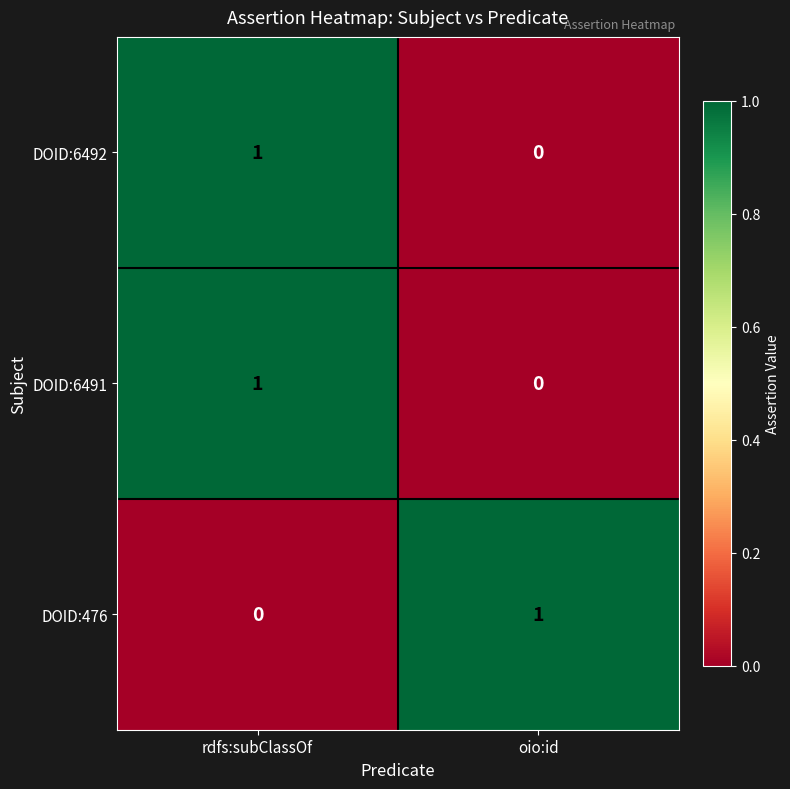

Which category has the lowest value in the DOID:6492 series?

oio:id